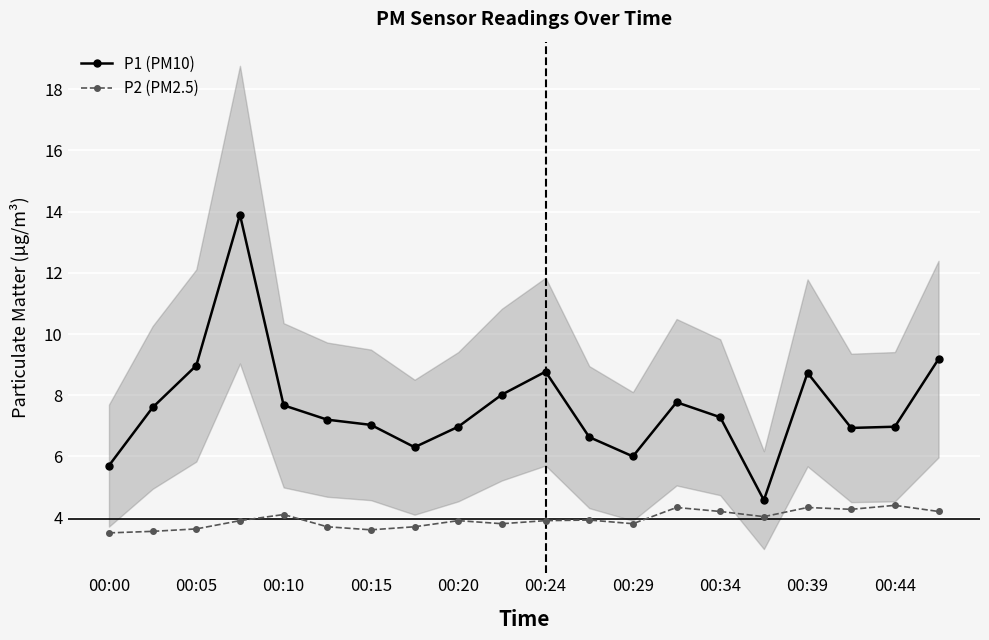

At which label does P2 (PM2.5) reach its minimum?

00:00